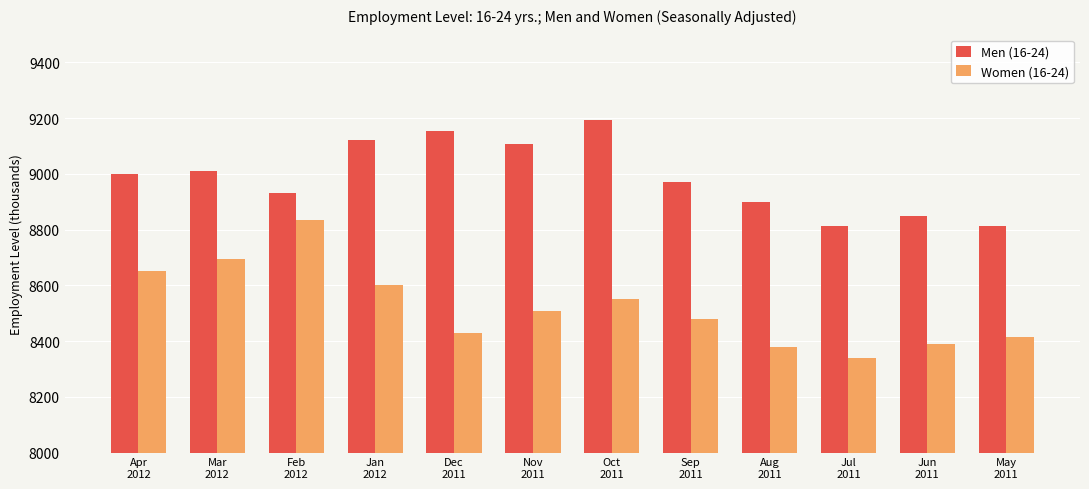

Where is Women (16-24) nearest to the value 8587?

Jan
2012